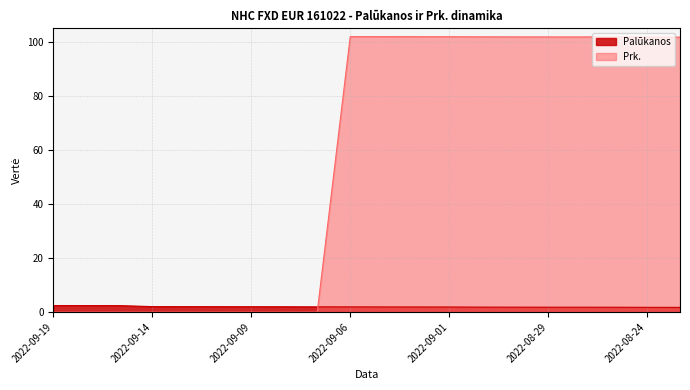

Rank the series by their maximum value, from highest to lowest.

Prk., Palūkanos